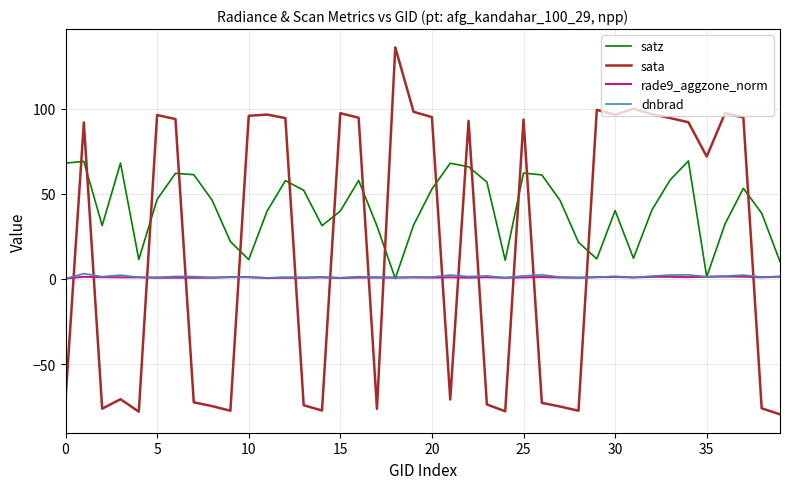

What is the smallest value displayed?

-79.6